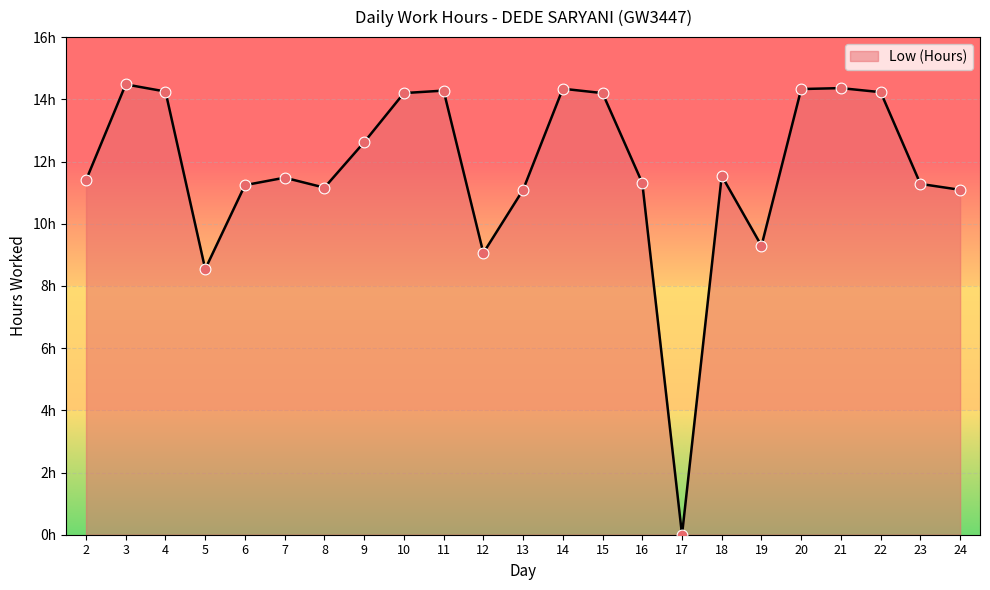

Does the chart have visible grid lines?

Yes